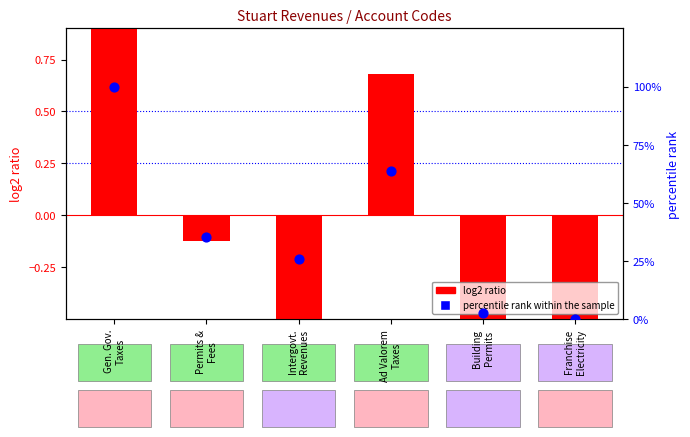

Which series has the widest spread of Y values?

percentile rank within the sample